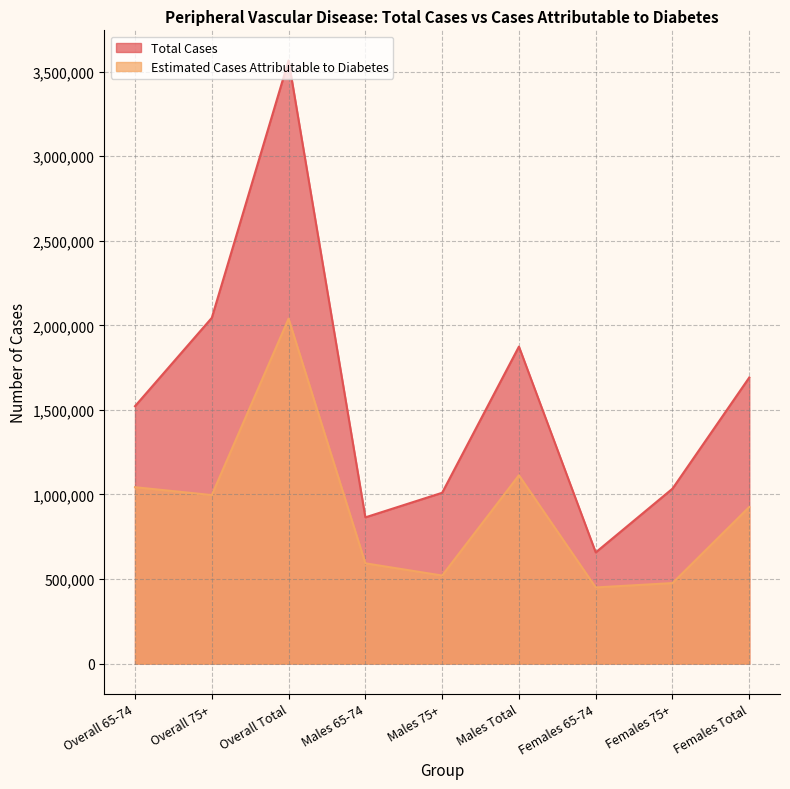

What is the label of the 8th point from the right?

Overall 75+